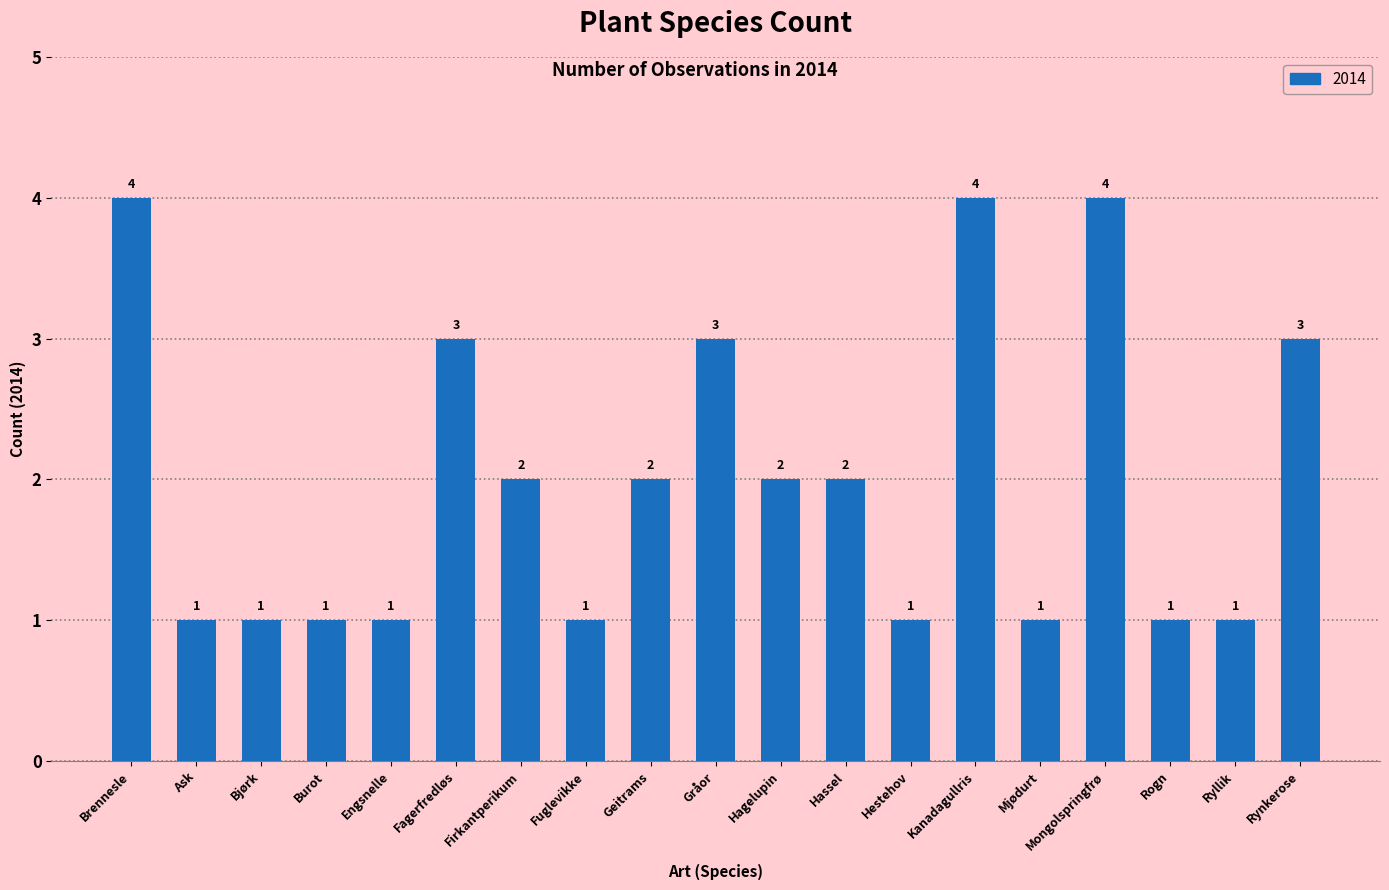

How many bars are there in total?

19